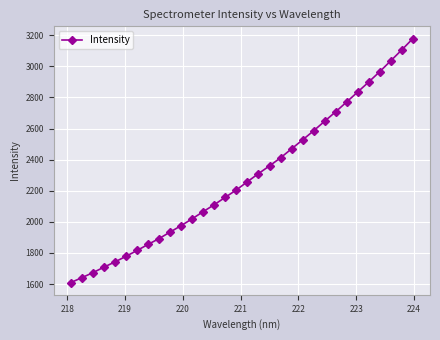

What is the smallest value displayed?

1609.3